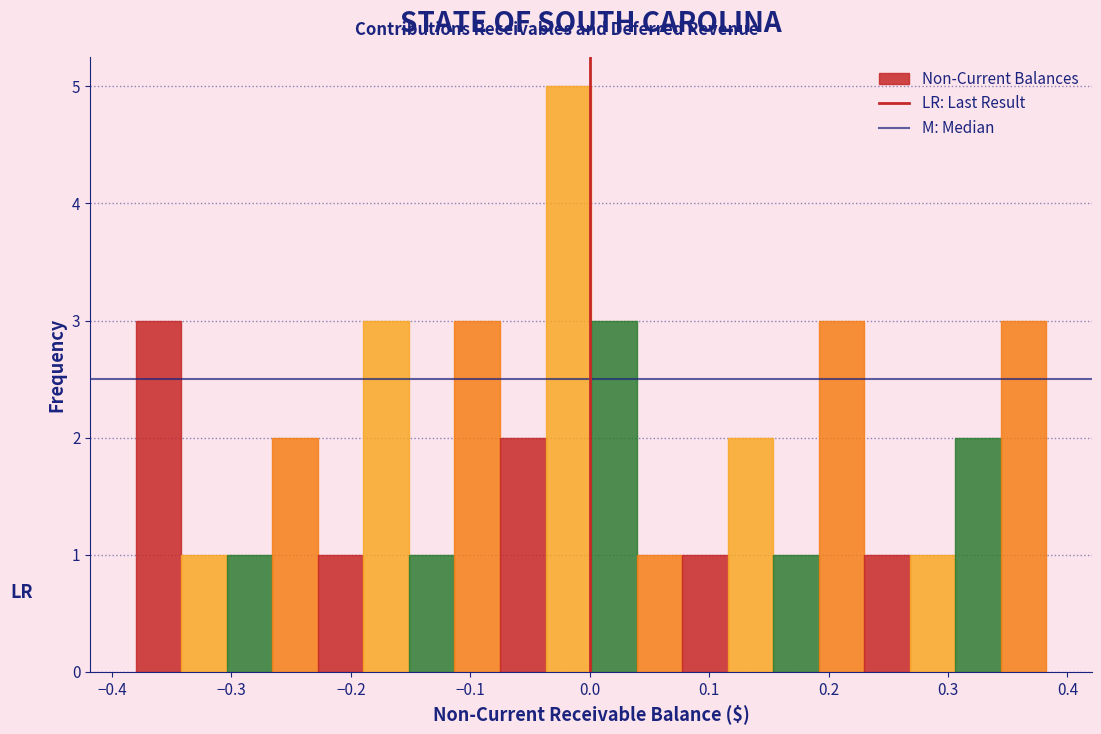

Around what value on the x-axis is the tallest bar? Give the approximate position of its centre, as read against the axis.

-0.02